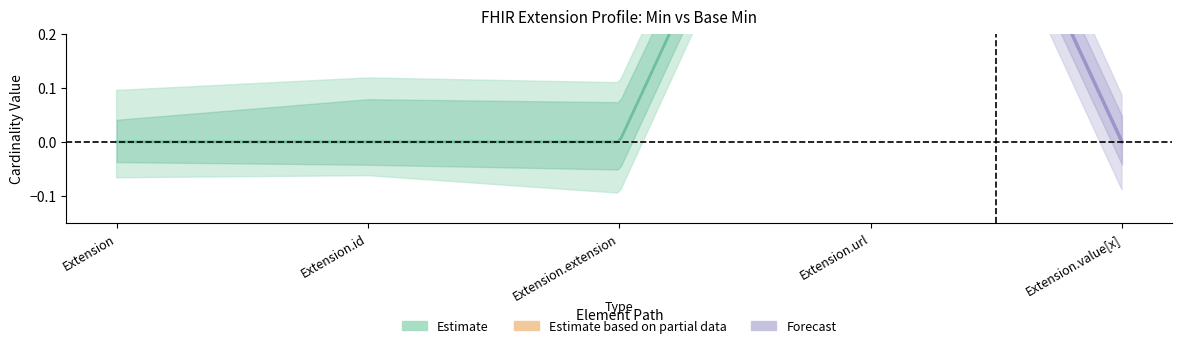

Between Extension and Extension.extension, which is larger?

Extension